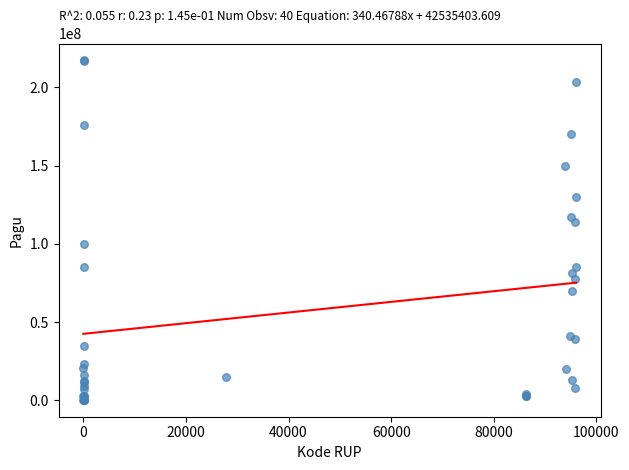

What Y value in the scatter plot is closest to 108830000?

114296000